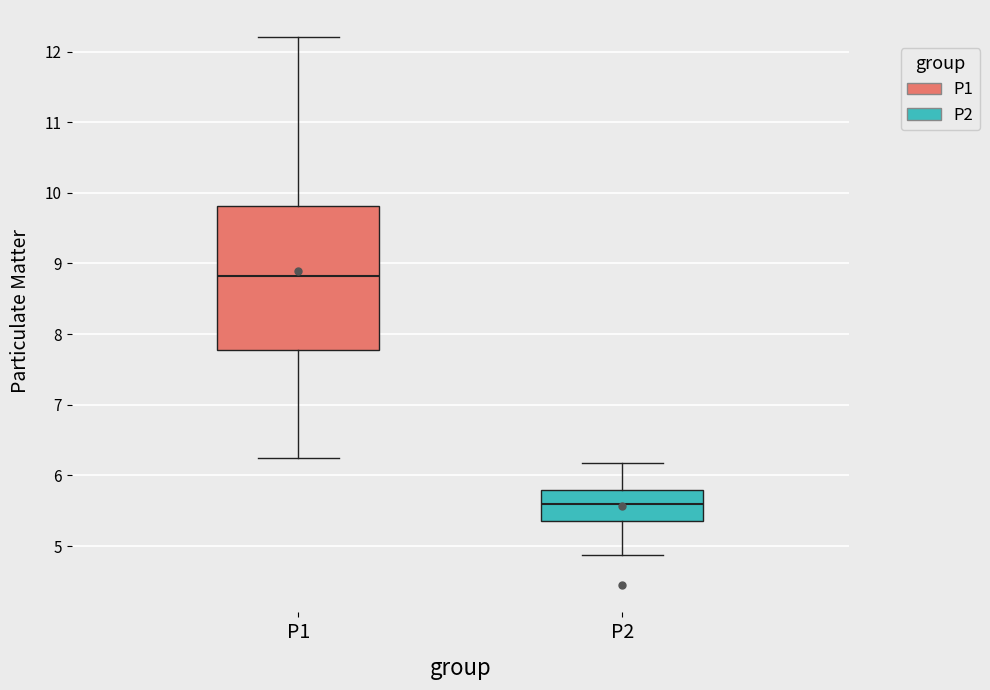

Reading left to right, read every box against the y-axis: the position of its median line, the range the box covers, and the ends of its whiskers. The values are not printed on the chart, so give them approximately, as read against the axis.

P1: median 8.8, box 7.8 to 9.8, whiskers 6.3 to 12.2
P2: median 5.6, box 5.4 to 5.8, whiskers 4.9 to 6.2